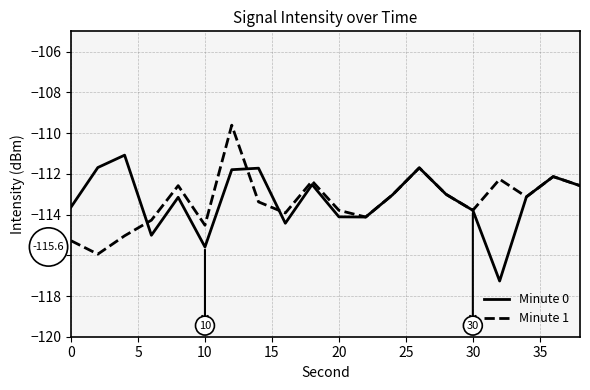

What is the maximum value shown in the chart?

-109.6